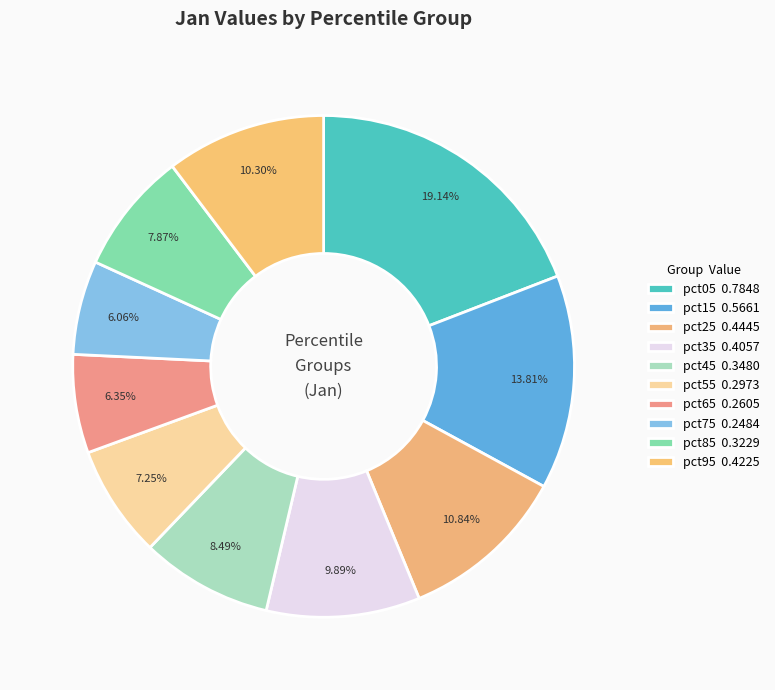

What percentage is the pct15 slice, to the nearest percent?

14%